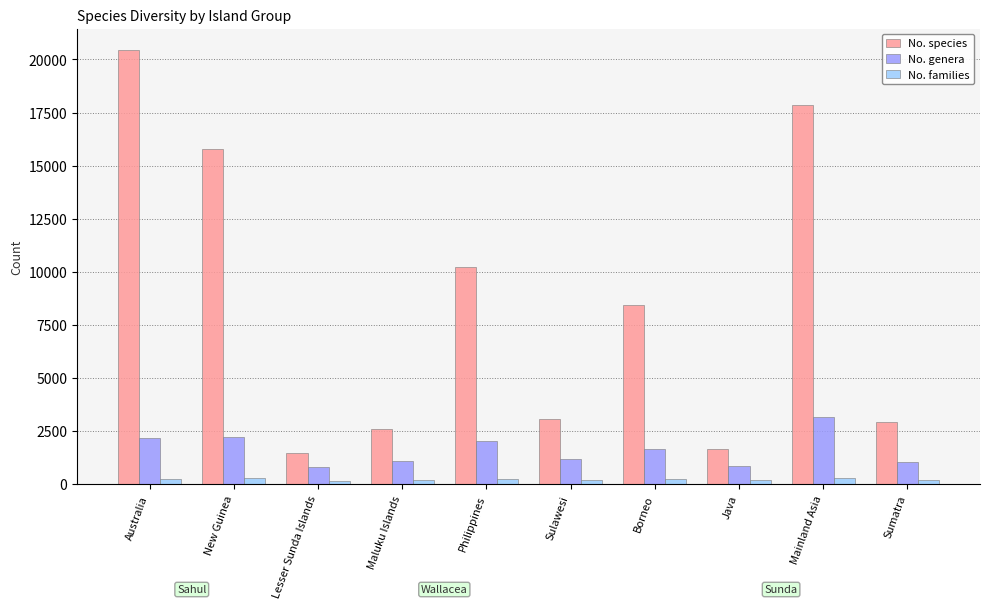

How many bars are there in total?

30